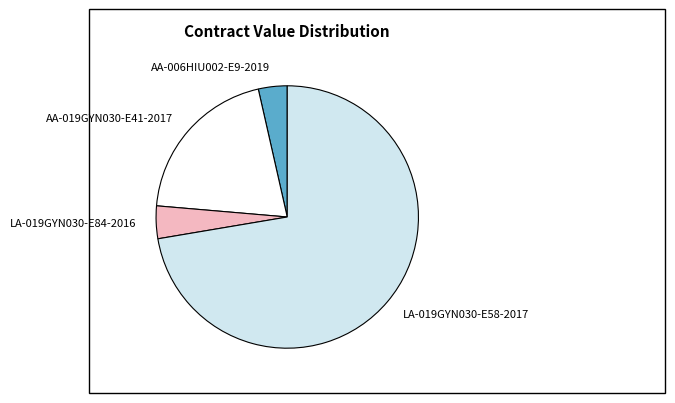

Do LA-019GYN030-E58-2017 and AA-006HIU002-E9-2019 together represent more than half of the pie?

Yes